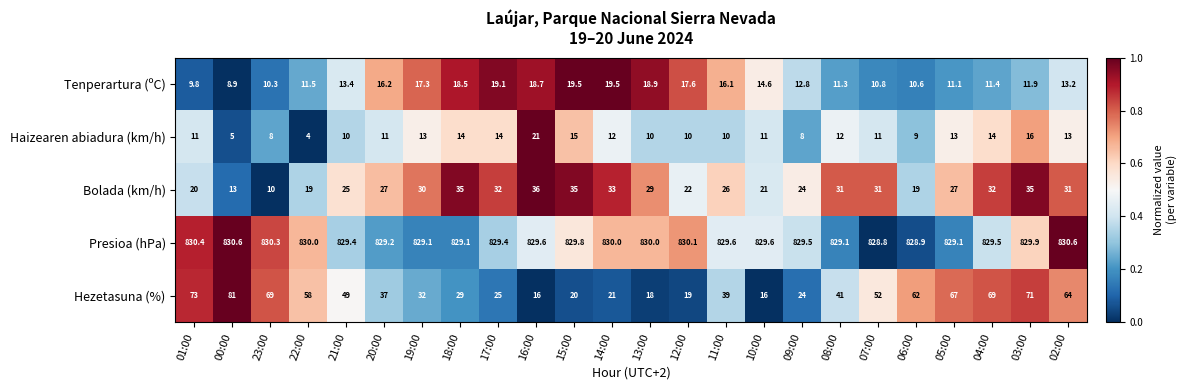

At which category does the chart reach its minimum across all series?

22:00